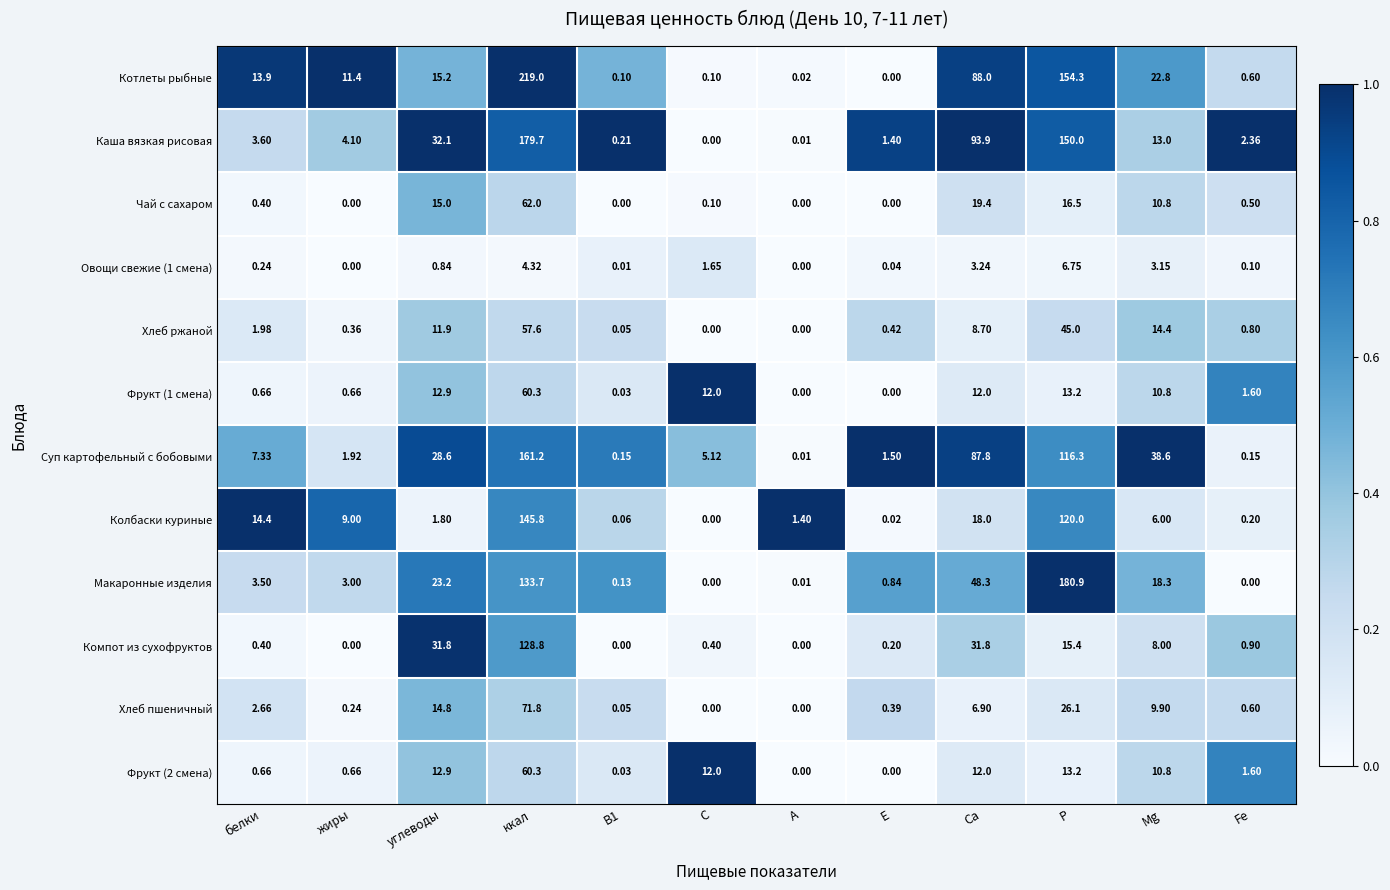

Is the value of Суп картофельный с бобовыми at E greater than the value of Чай с сахаром at A?

Yes